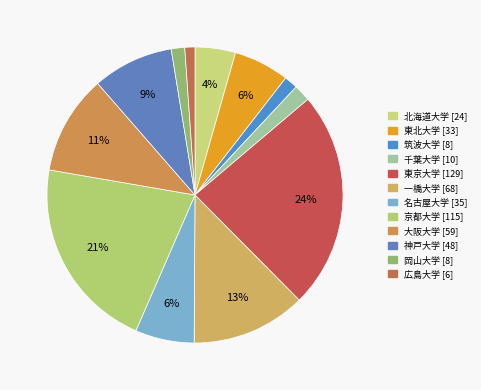

What is the change in value from 千葉大学 to 広島大学?

-4